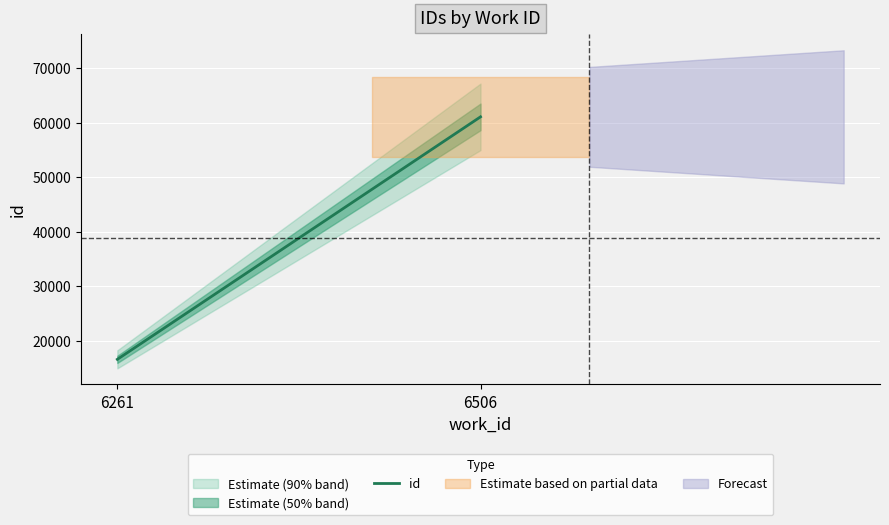

List the labels in order of value, smallest first.

6261, 6506